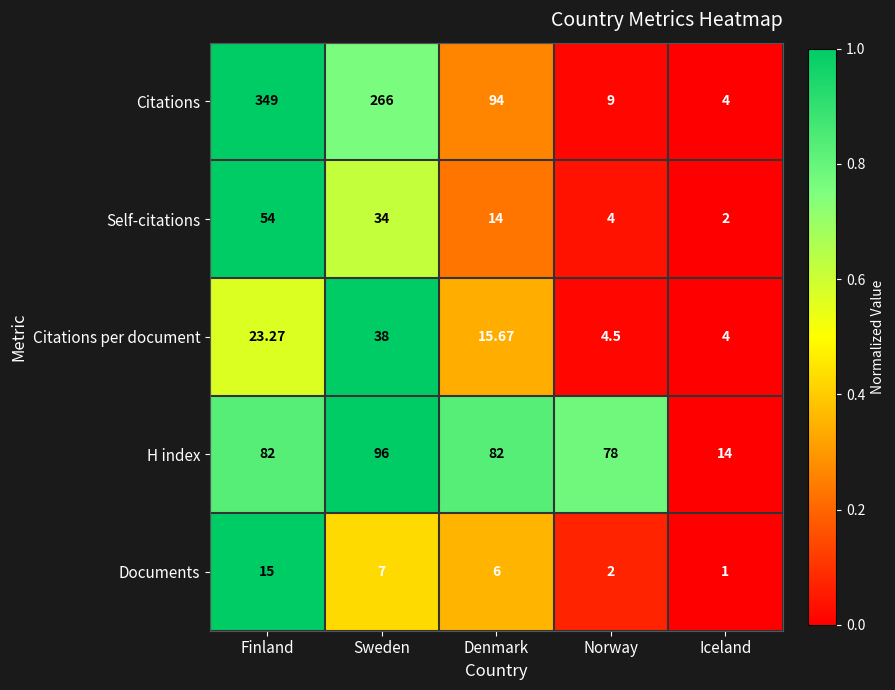

At Finland, list the series in order from smallest to largest.

Documents, Citations per document, Self-citations, H index, Citations